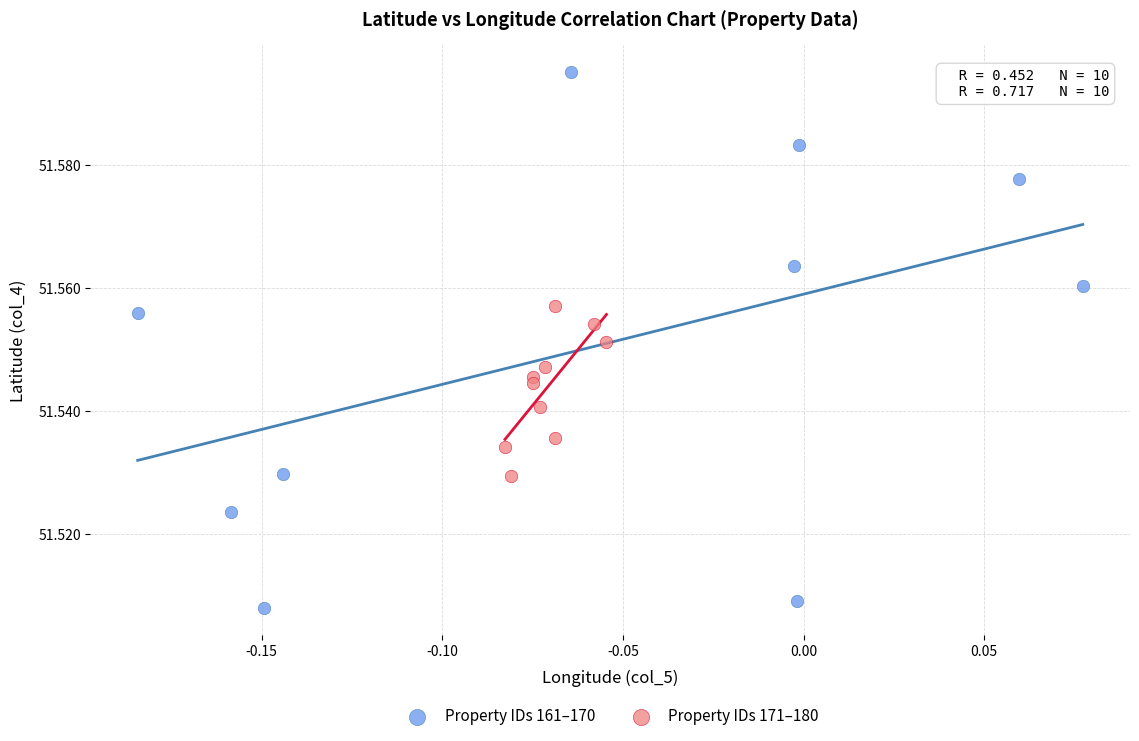

Which series contains the highest Y value?

Property IDs 161–170